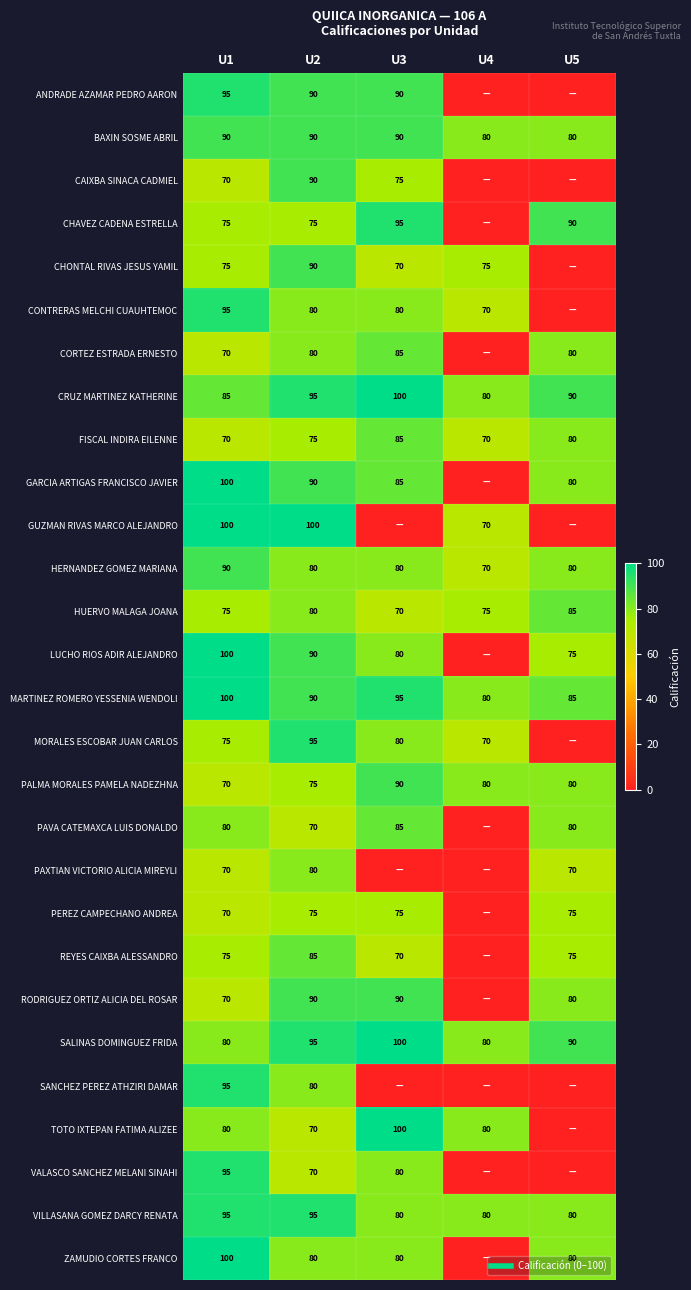

Is it true that CONTRERAS MELCHI CUAUHTEMOC equals 80 at U3?

True